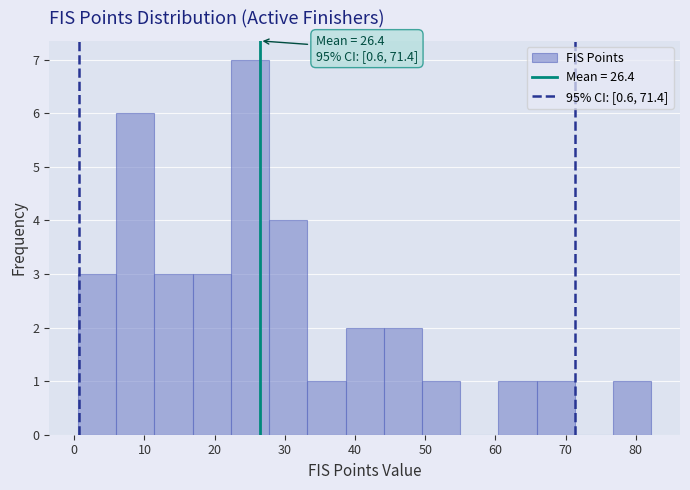

Over which range of the x-axis is the bar tallest?

22 to 28